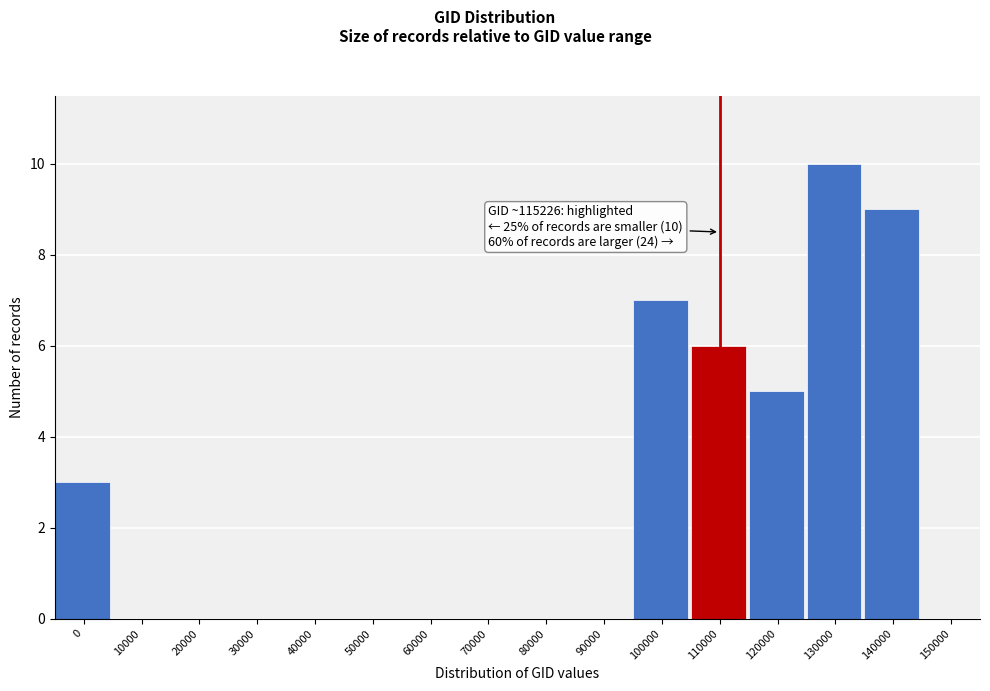

Reading right to left, extract all data points from this chart.

150000=0	140000=9	130000=10	120000=5	110000=6	100000=7	90000=0	80000=0	70000=0	60000=0	50000=0	40000=0	30000=0	20000=0	10000=0	0=3